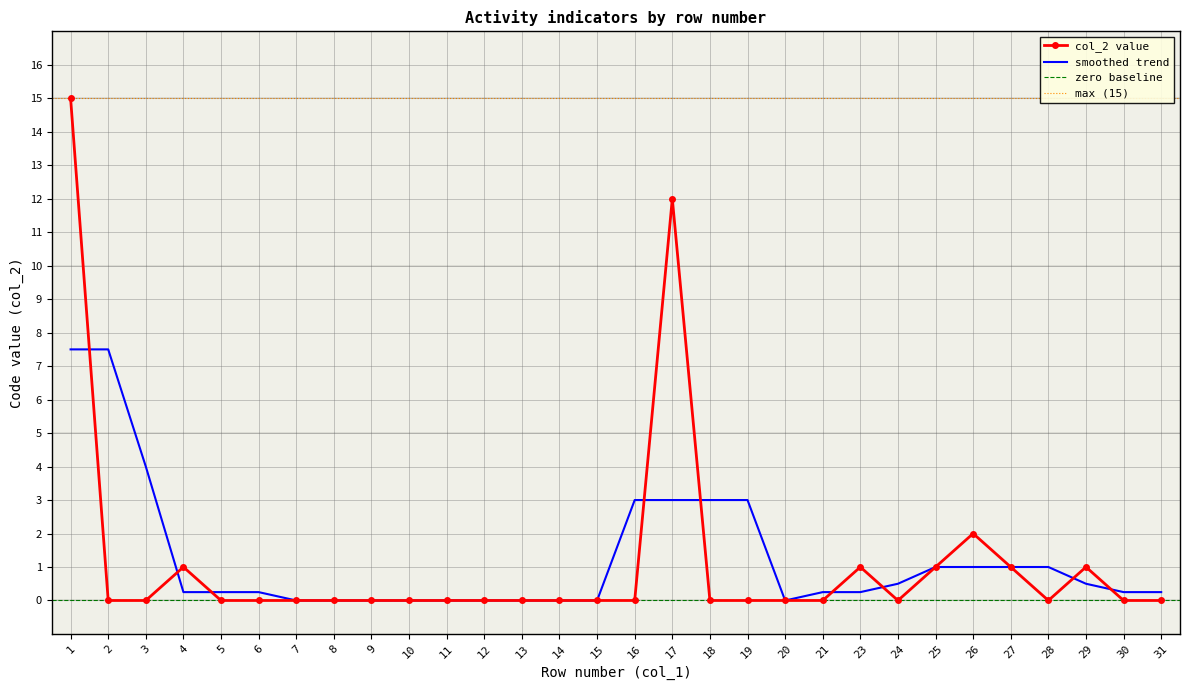

Reading right to left, extract all data points from this chart.

0	0	1	0	1	2	1	0	1	0	0	0	0	12	0	0	0	0	0	0	0	0	0	0	0	0	1	0	0	15